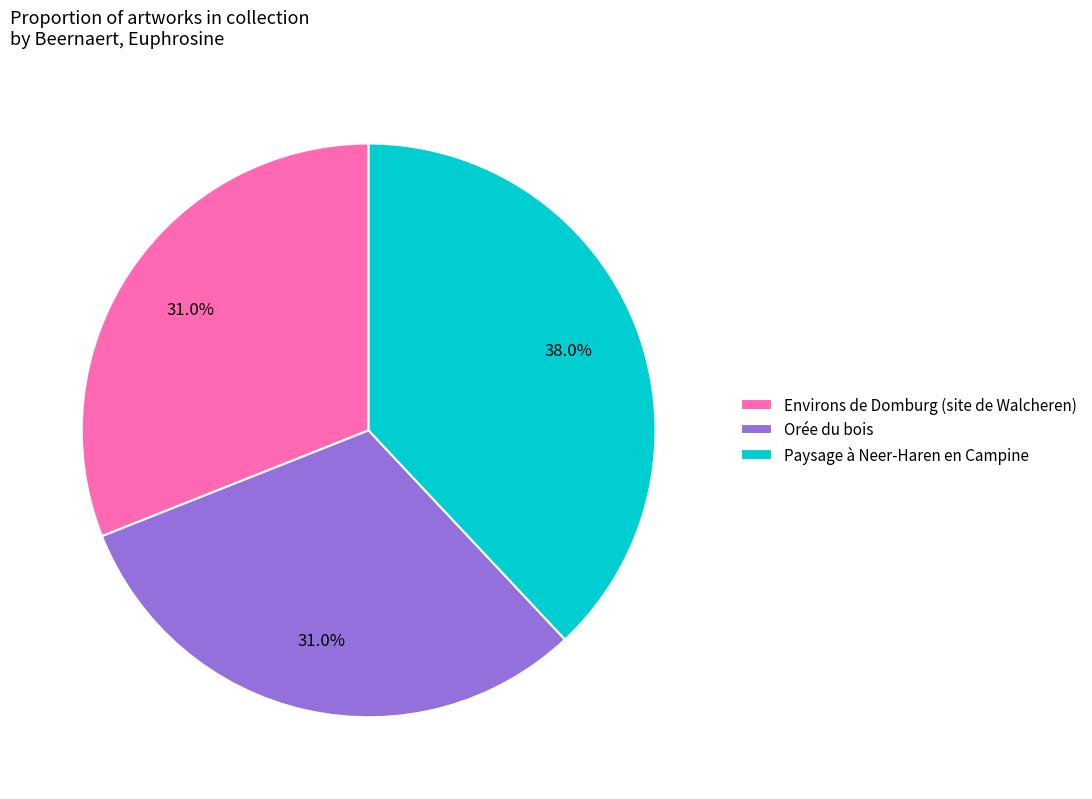

What is the ratio of the value at Paysage à Neer-Haren en Campine to the value at Orée du bois?

1.2